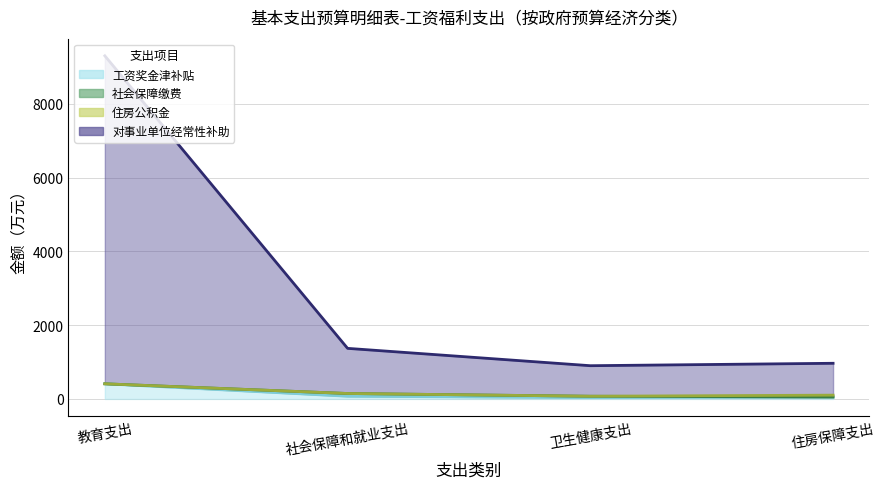

What is the total value across all series at 社会保障和就业支出?

1593.5